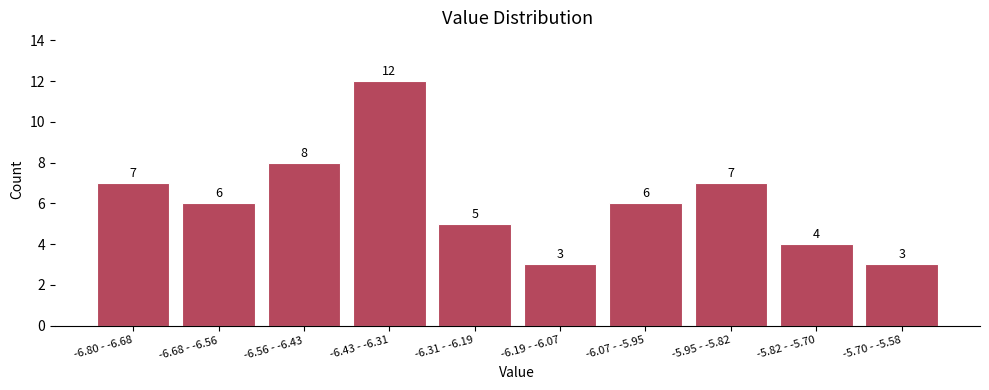

Reading right to left, list all the values displayed in this chart.

3	4	7	6	3	5	12	8	6	7